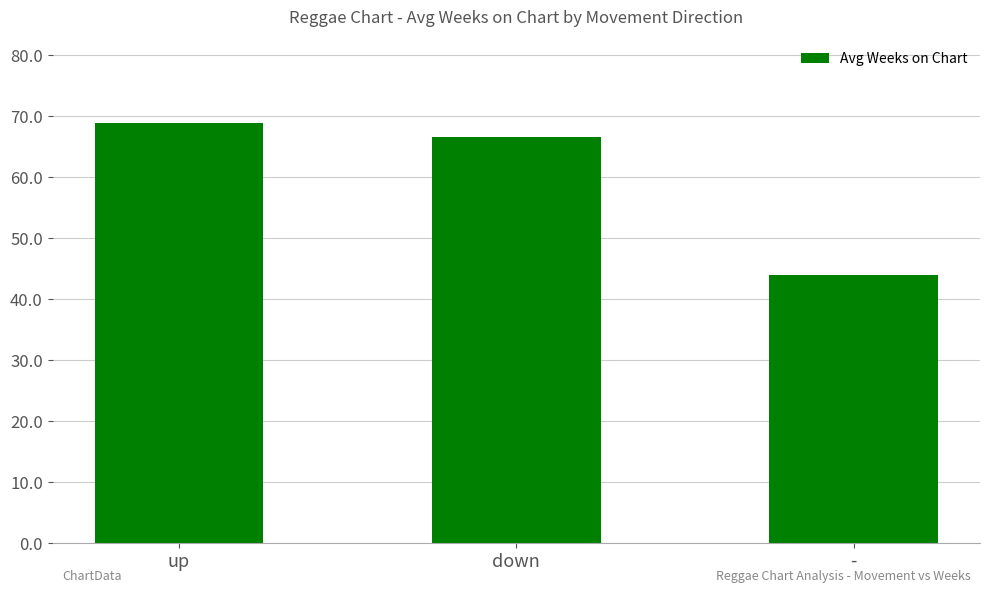

What is the value of the 2nd bar from the left?

66.5